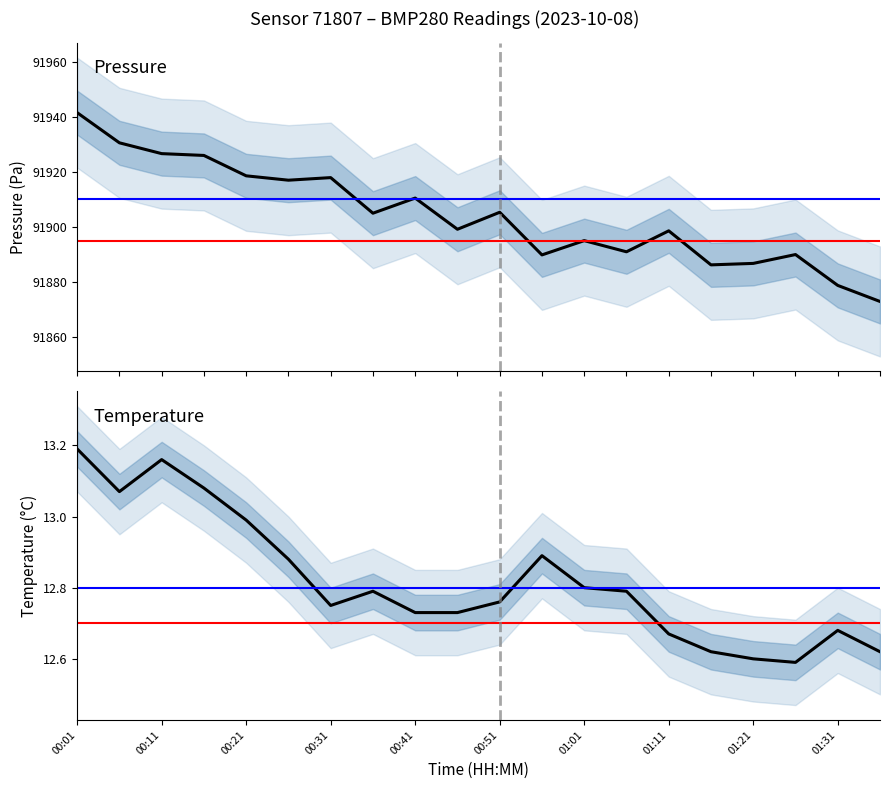

In pressure, how many points are lower than both neighbors (excluding endpoints)?

6